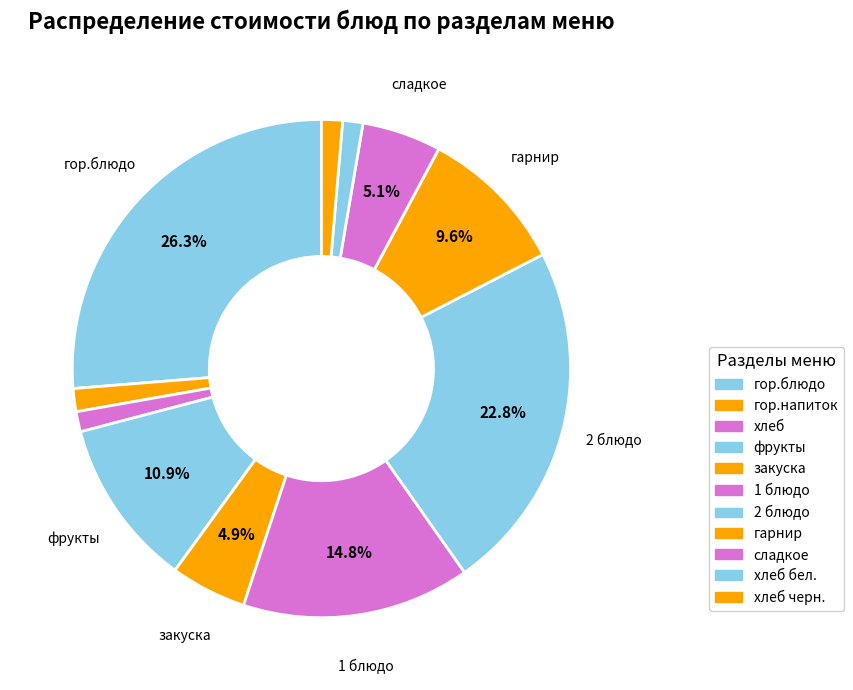

Is there any slice that represents more than half of the pie?

No